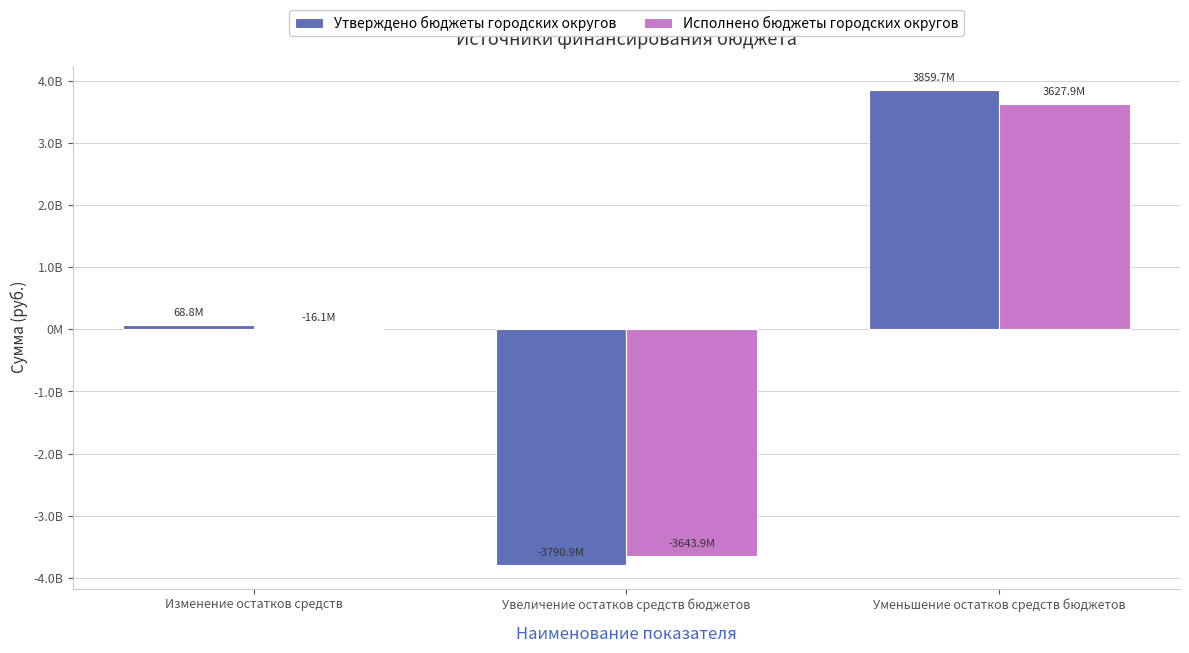

What is the value of the Утверждено бюджеты городских округов bar at the 2nd from the left?

-3790858053.6